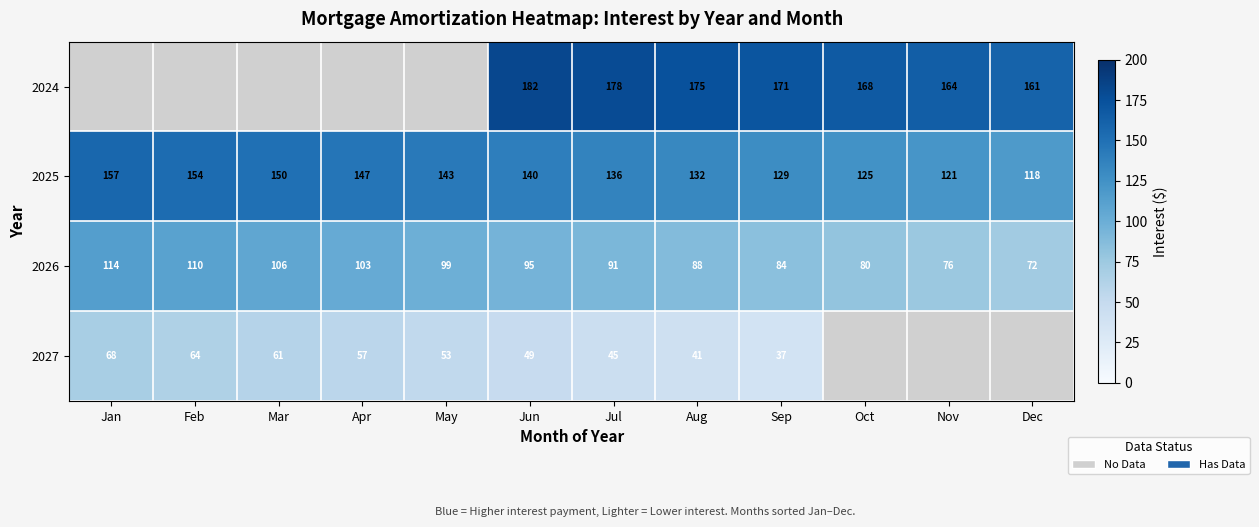

At which category does the chart reach its minimum across all series?

Sep